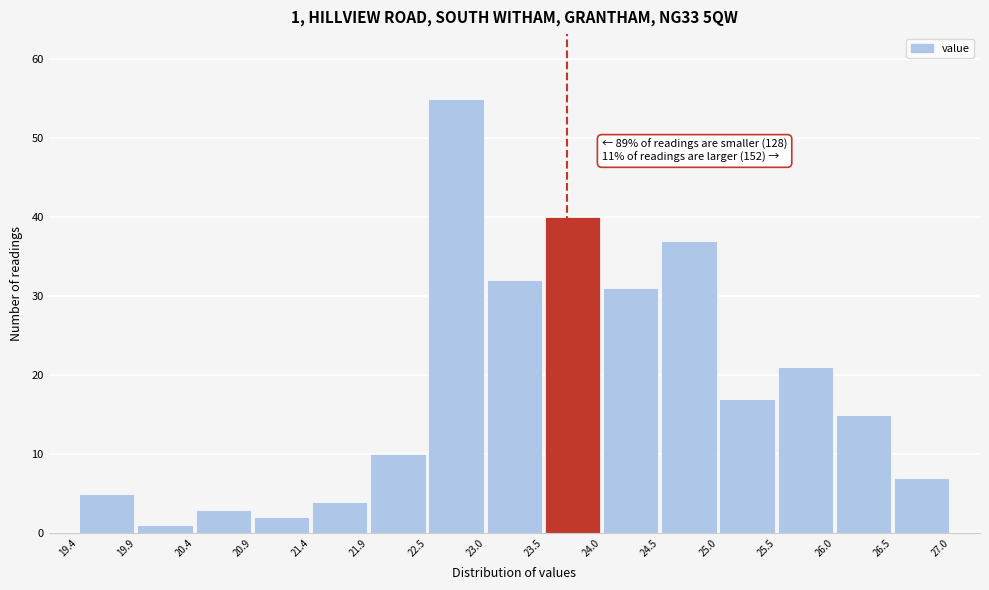

Which range on the x-axis has the tallest bar?

22.5 to 23.0